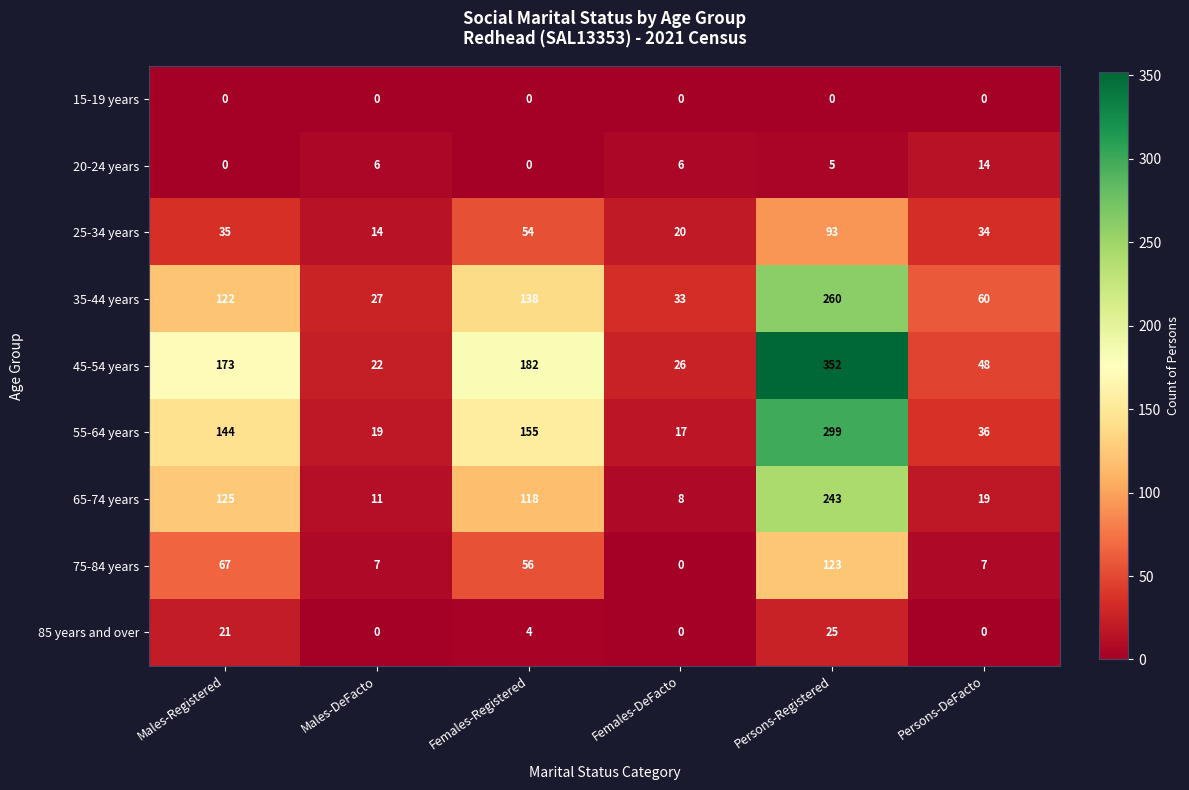

Rank the series by their maximum value, from highest to lowest.

45-54 years, 55-64 years, 35-44 years, 65-74 years, 75-84 years, 25-34 years, 85 years and over, 20-24 years, 15-19 years